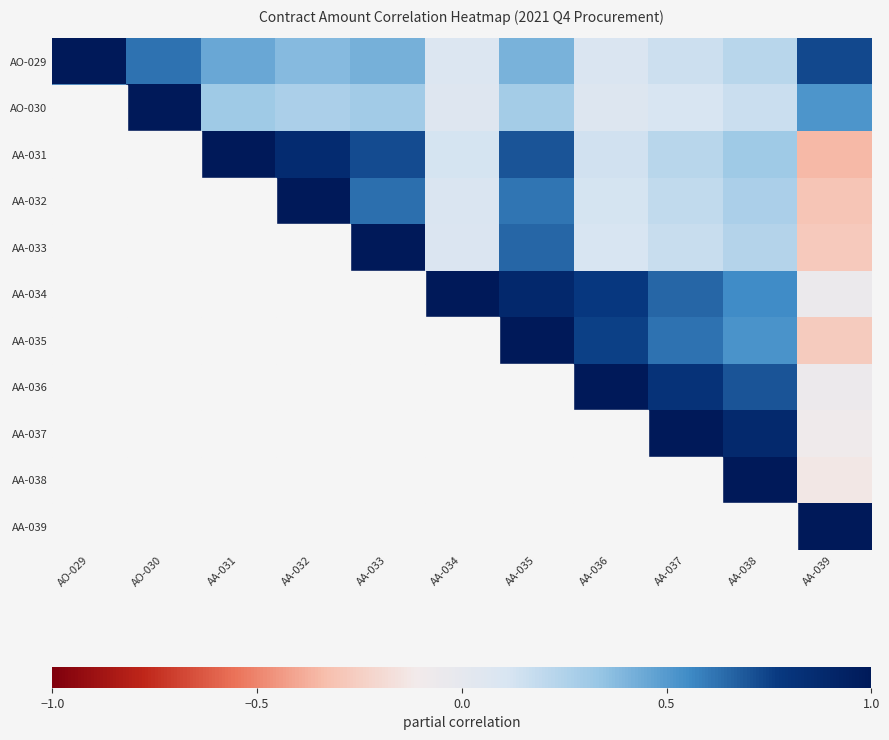

Reading left to right, extract all data points from this chart.

AO-029: AO-029=1.0	AO-030=0.6	AA-031=0.5	AA-032=0.4	AA-033=0.4	AA-034=0.1	AA-035=0.4	AA-036=0.1	AA-037=0.1	AA-038=0.2	AA-039=0.7
AO-030: AO-029=0.6	AO-030=1.0	AA-031=0.3	AA-032=0.3	AA-033=0.3	AA-034=0.1	AA-035=0.3	AA-036=0.1	AA-037=0.1	AA-038=0.2	AA-039=0.5
AA-031: AO-029=0.5	AO-030=0.3	AA-031=1.0	AA-032=0.9	AA-033=0.7	AA-034=0.1	AA-035=0.7	AA-036=0.1	AA-037=0.2	AA-038=0.3	AA-039=-0.3
AA-032: AO-029=0.4	AO-030=0.3	AA-031=0.9	AA-032=1.0	AA-033=0.6	AA-034=0.1	AA-035=0.6	AA-036=0.1	AA-037=0.2	AA-038=0.3	AA-039=-0.3
AA-033: AO-029=0.4	AO-030=0.3	AA-031=0.7	AA-032=0.6	AA-033=1.0	AA-034=0.1	AA-035=0.7	AA-036=0.1	AA-037=0.2	AA-038=0.2	AA-039=-0.3
AA-034: AO-029=0.1	AO-030=0.1	AA-031=0.1	AA-032=0.1	AA-033=0.1	AA-034=1.0	AA-035=0.9	AA-036=0.8	AA-037=0.7	AA-038=0.6	AA-039=-0.1
AA-035: AO-029=0.4	AO-030=0.3	AA-031=0.7	AA-032=0.6	AA-033=0.7	AA-034=0.9	AA-035=1.0	AA-036=0.8	AA-037=0.6	AA-038=0.5	AA-039=-0.3
AA-036: AO-029=0.1	AO-030=0.1	AA-031=0.1	AA-032=0.1	AA-033=0.1	AA-034=0.8	AA-035=0.8	AA-036=1.0	AA-037=0.8	AA-038=0.7	AA-039=-0.1
AA-037: AO-029=0.1	AO-030=0.1	AA-031=0.2	AA-032=0.2	AA-033=0.2	AA-034=0.7	AA-035=0.6	AA-036=0.8	AA-037=1.0	AA-038=0.9	AA-039=-0.1
AA-038: AO-029=0.2	AO-030=0.2	AA-031=0.3	AA-032=0.3	AA-033=0.2	AA-034=0.6	AA-035=0.5	AA-036=0.7	AA-037=0.9	AA-038=1.0	AA-039=-0.1
AA-039: AO-029=0.7	AO-030=0.5	AA-031=-0.3	AA-032=-0.3	AA-033=-0.3	AA-034=-0.1	AA-035=-0.3	AA-036=-0.1	AA-037=-0.1	AA-038=-0.1	AA-039=1.0